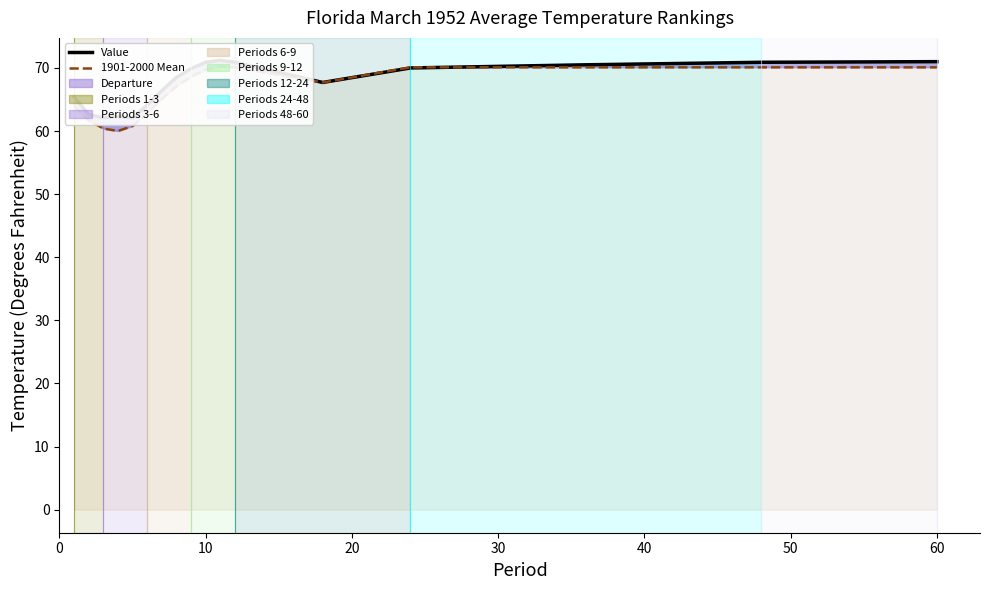

What is the sum of all Value (line) values?

1146.5